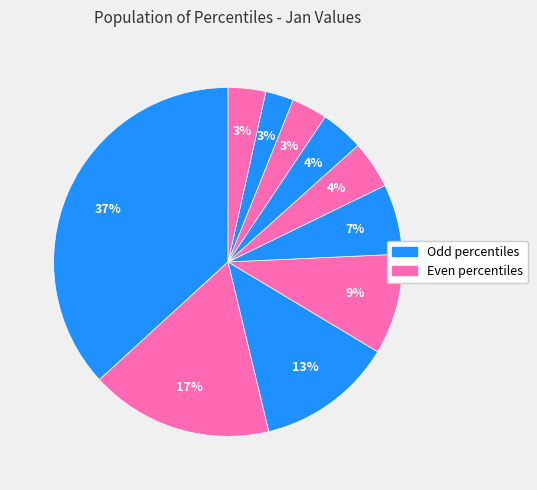

How many segments does this pie chart have?

10